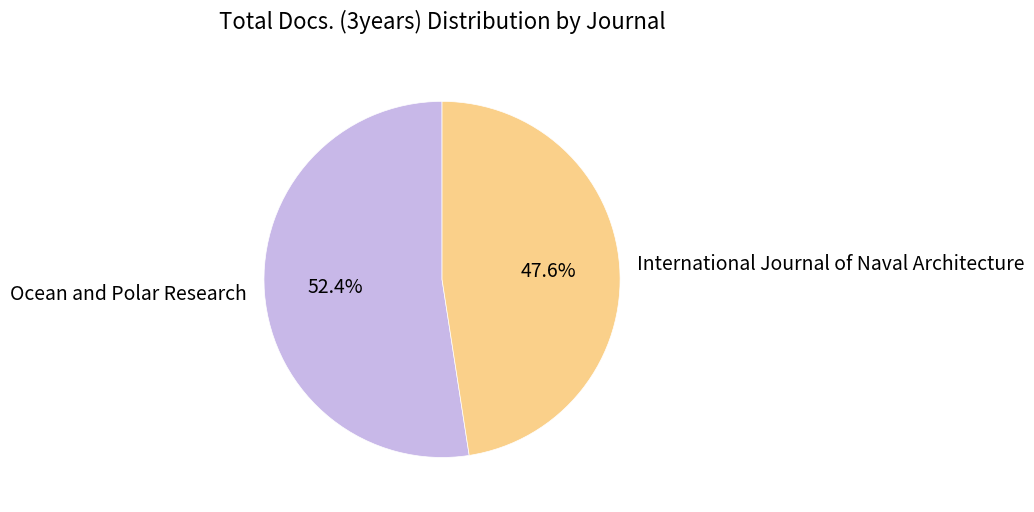

What percentage is NOT represented by Ocean and Polar Research?

47.6%